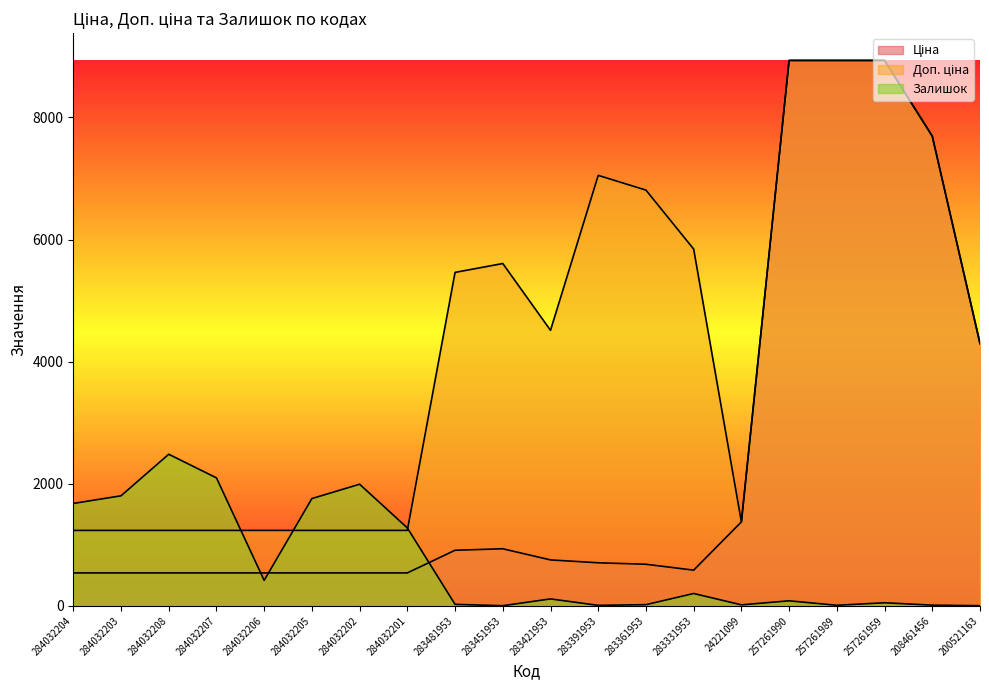

Where does the Ціна series first go above 705?

283481953